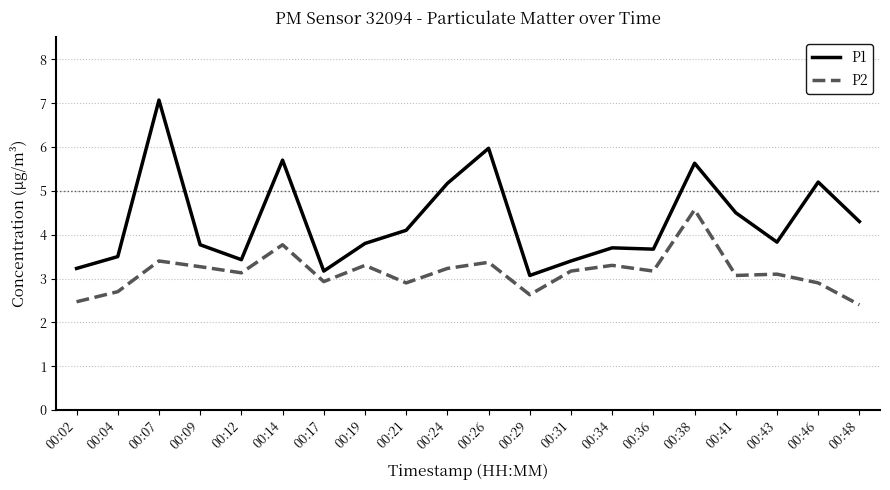

At which category does P1 reach its first local peak?

00:07